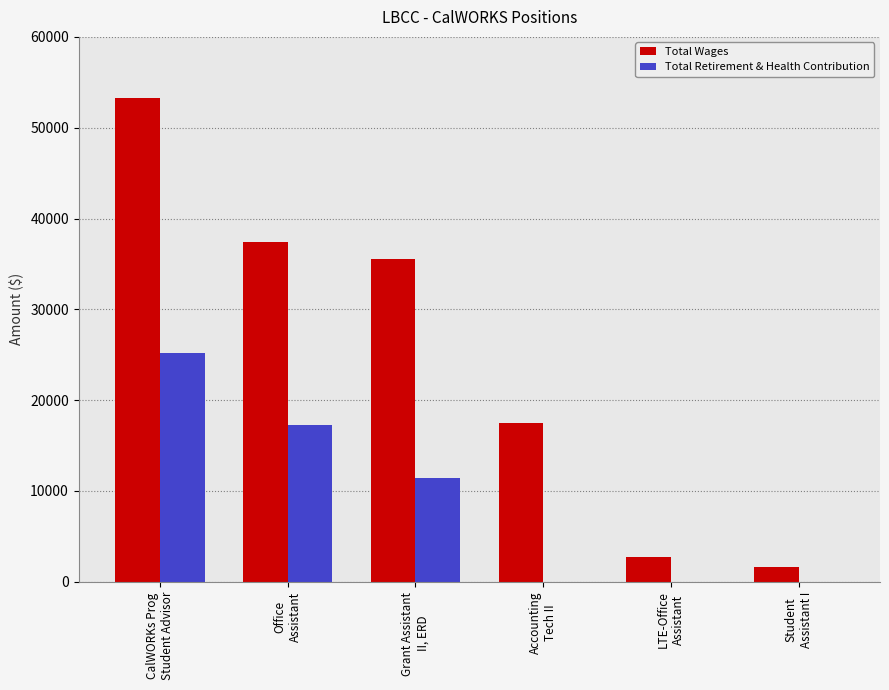

What is the average value of the Total Wages series?

24681